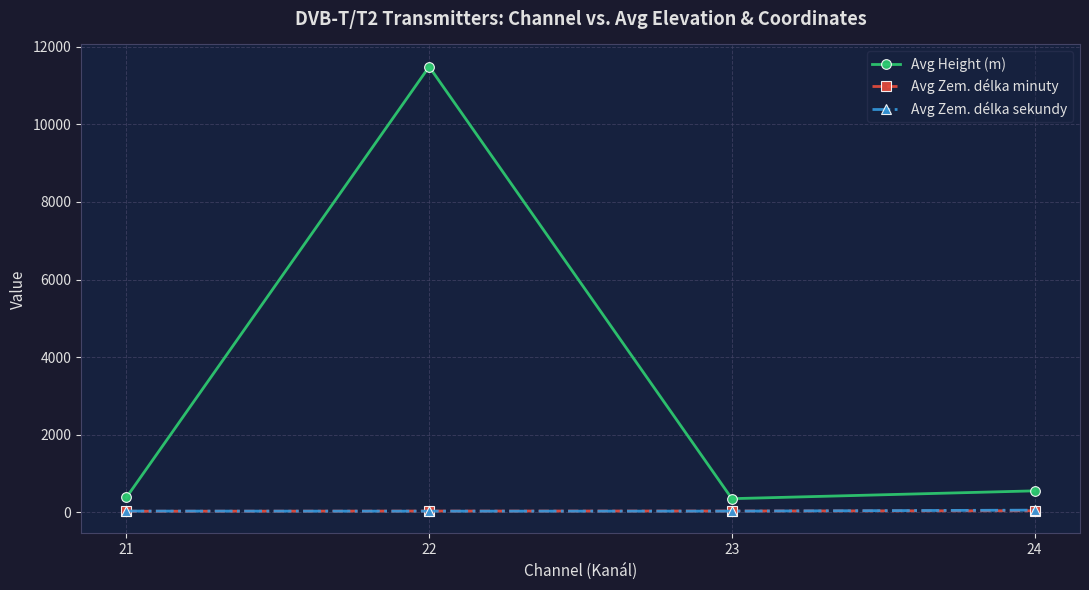

What is the average value of the Avg Height (m) series?

3193.8